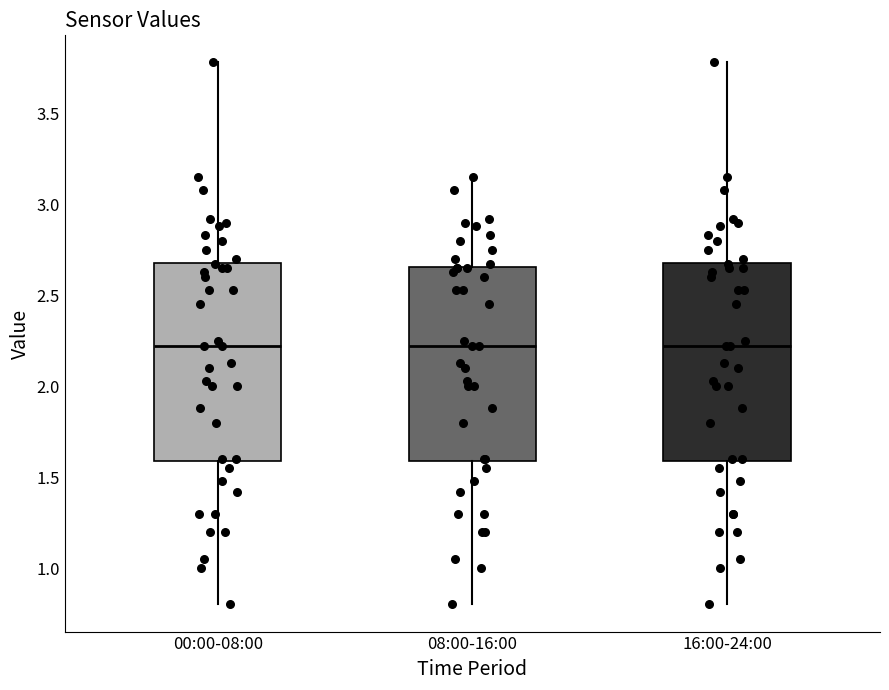

Reading left to right, read every box against the y-axis: the position of its median line, the range the box covers, and the ends of its whiskers. The values are not printed on the chart, so give them approximately, as read against the axis.

00:00-08:00: median 2.20, box 1.60 to 2.70, whiskers 0.80 to 3.80
08:00-16:00: median 2.20, box 1.60 to 2.65, whiskers 0.80 to 3.15
16:00-24:00: median 2.20, box 1.60 to 2.70, whiskers 0.80 to 3.80